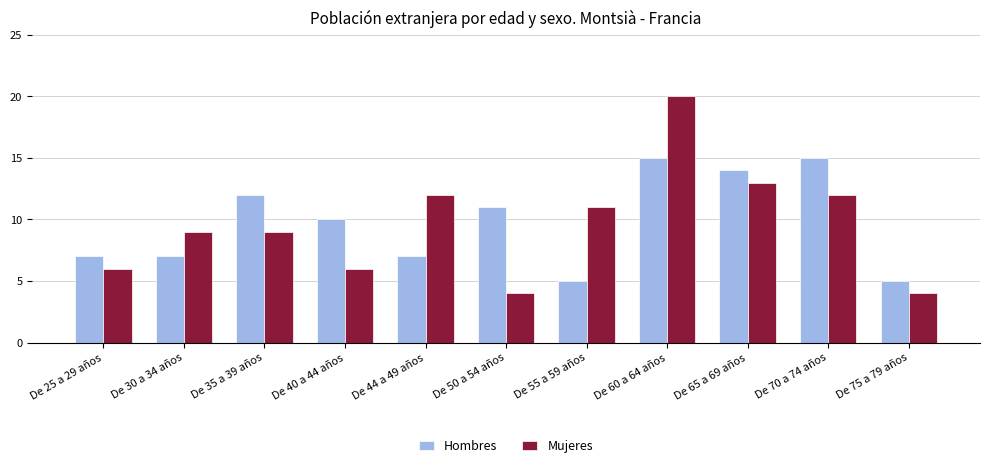

What are all the series names shown in the legend?

Hombres, Mujeres